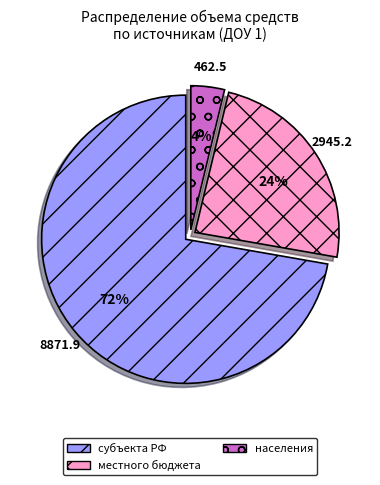

How many slices are in this pie chart?

3